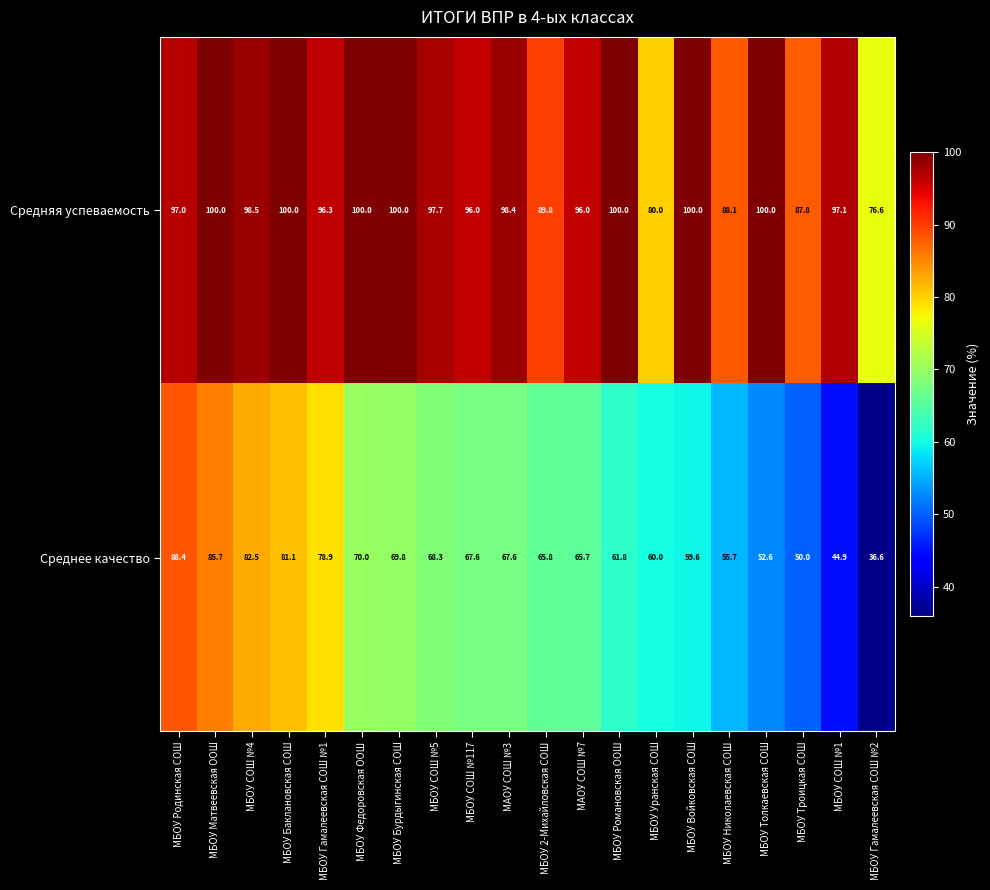

At МАОУ СОШ №7, list the series in order from largest to smallest.

Средняя успеваемость, Среднее качество